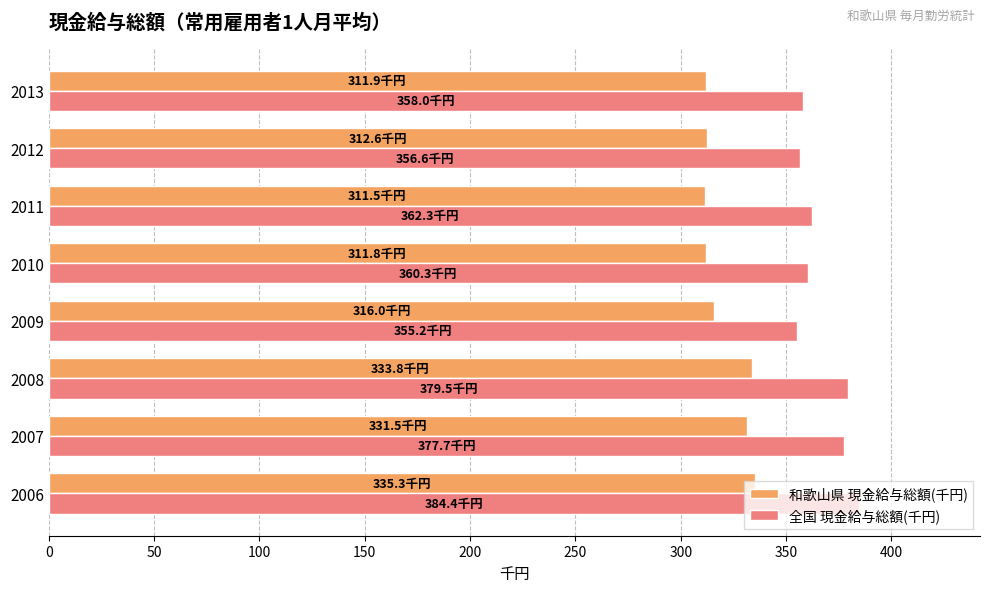

Rank the series by their maximum value, from lowest to highest.

和歌山県 現金給与総額(千円), 全国 現金給与総額(千円)